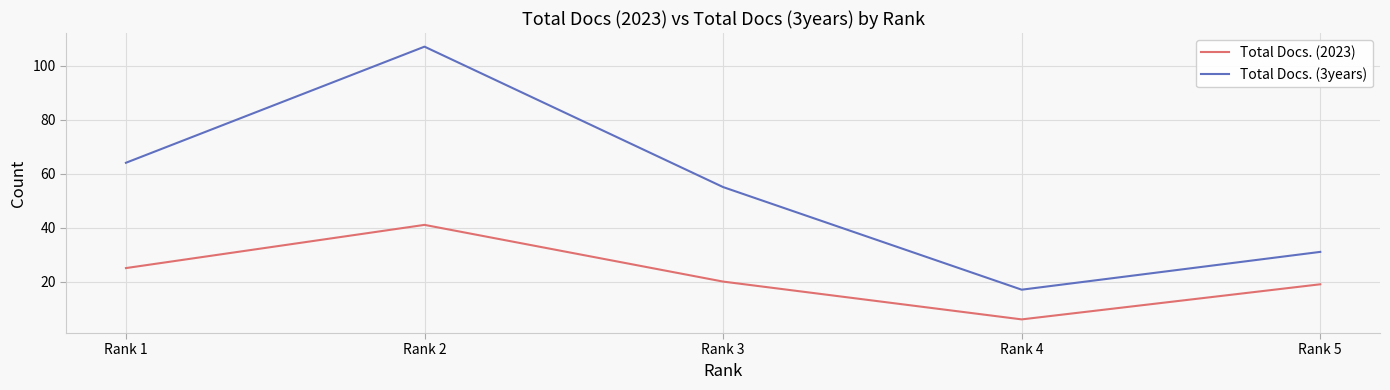

True or false: Total Docs. (3years) and Total Docs. (2023) intersect in this chart.

False